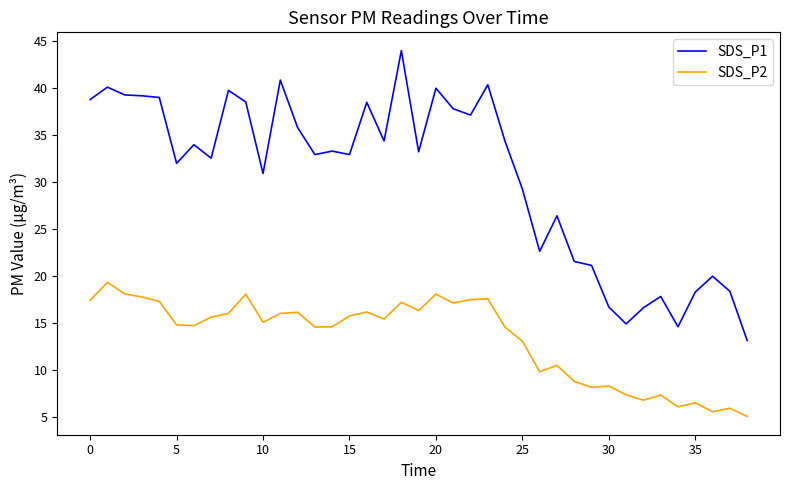

Which series has the largest total across all categories?

SDS_P1